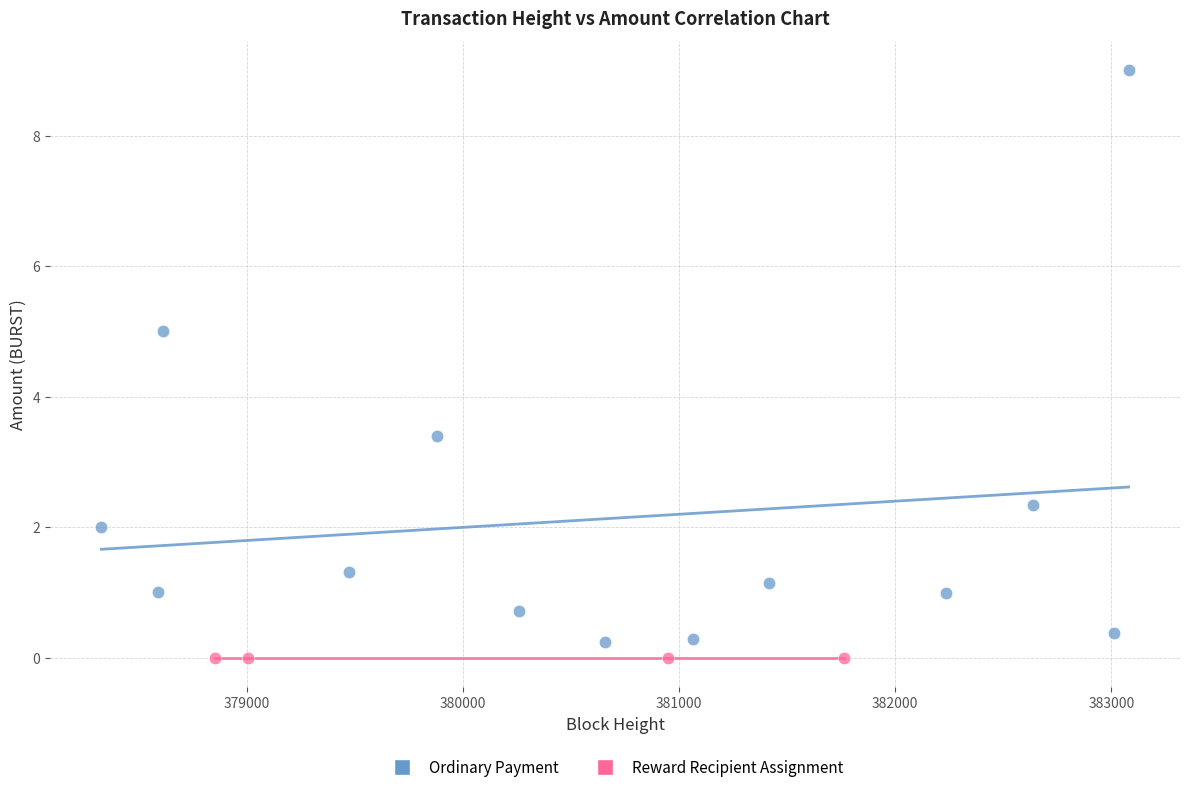

Which series contains the highest Y value?

Ordinary Payment